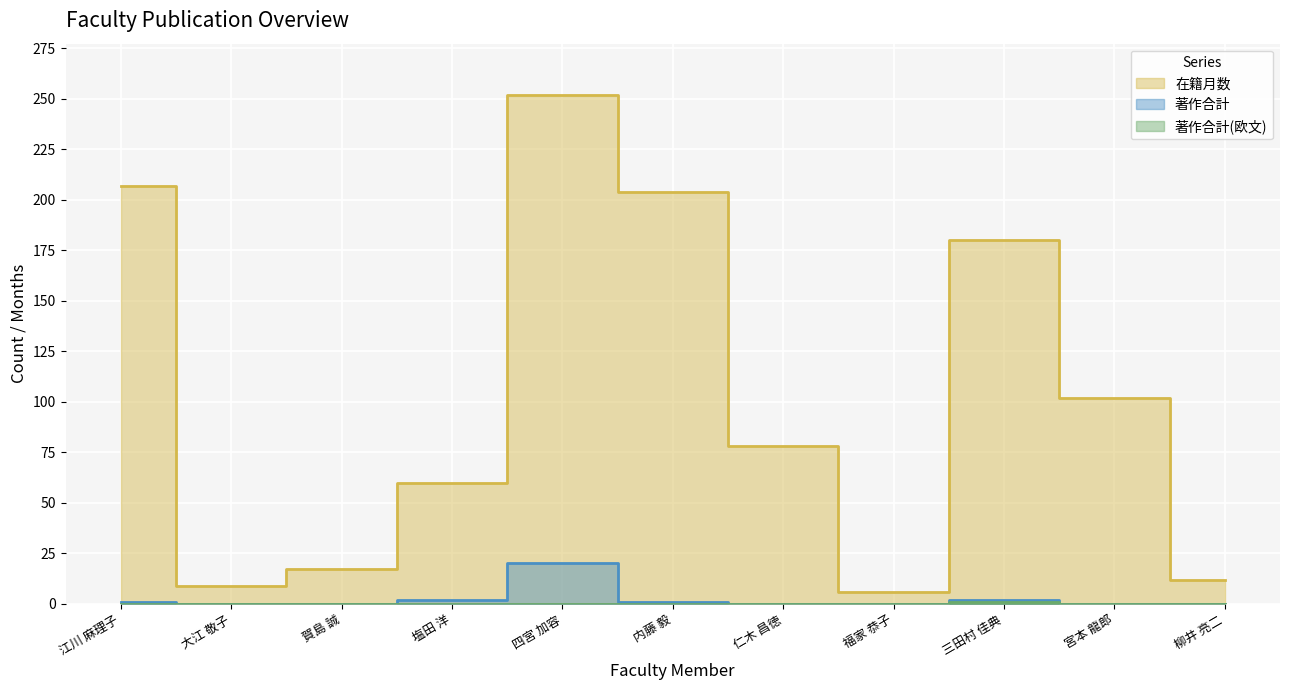

What is the difference between the 著作合計 values at 塩田 洋 and 仁木 昌徳?

2